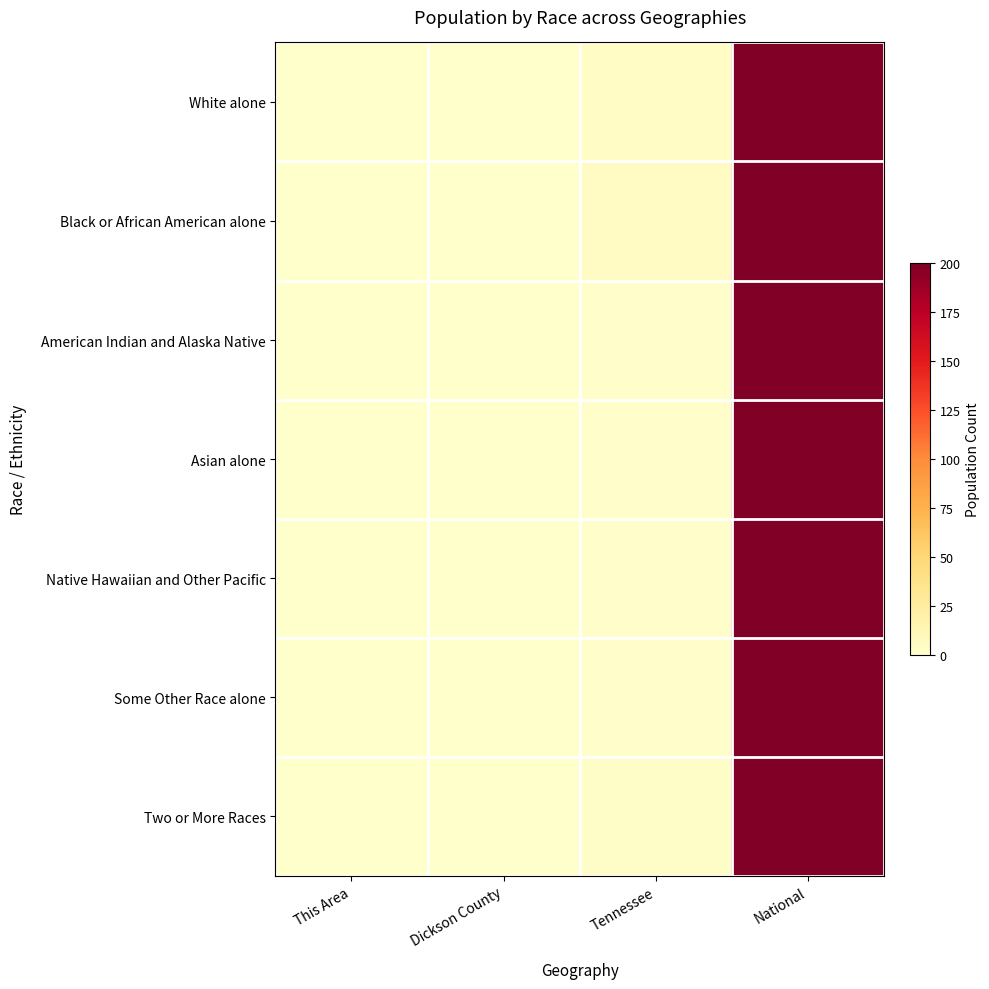

Rank the series at Tennessee from lowest to highest value.

Asian alone, Native Hawaiian and Other Pacific, American Indian and Alaska Native, Some Other Race alone, Two or More Races, White alone, Black or African American alone